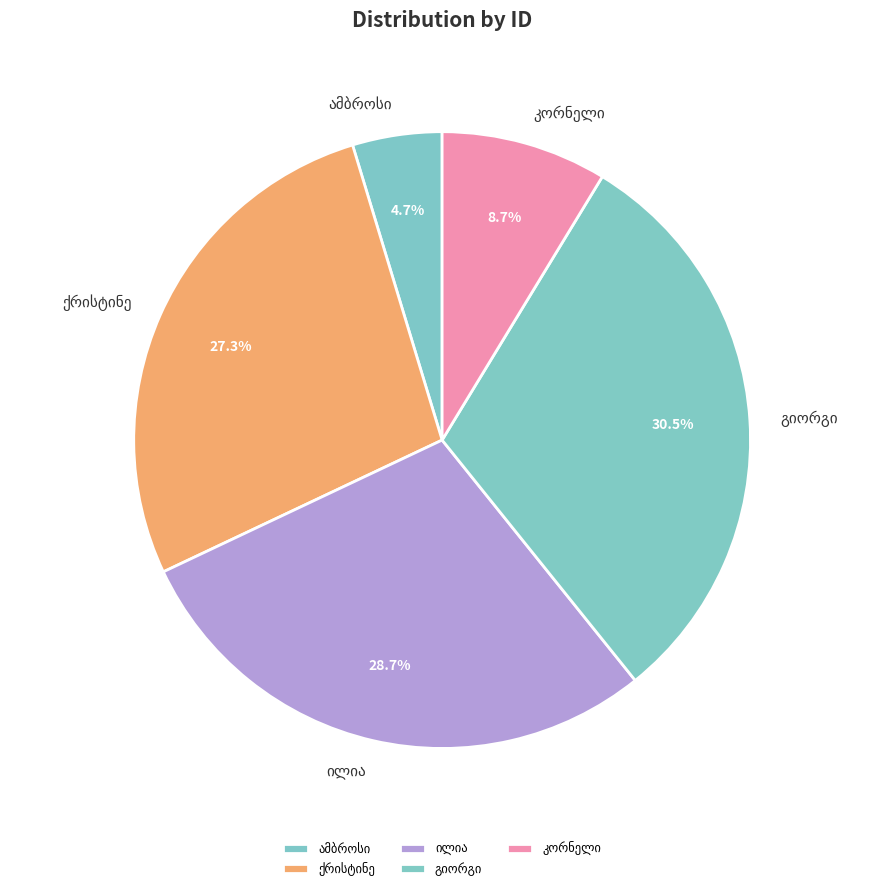

Does any single category account for the majority?

No